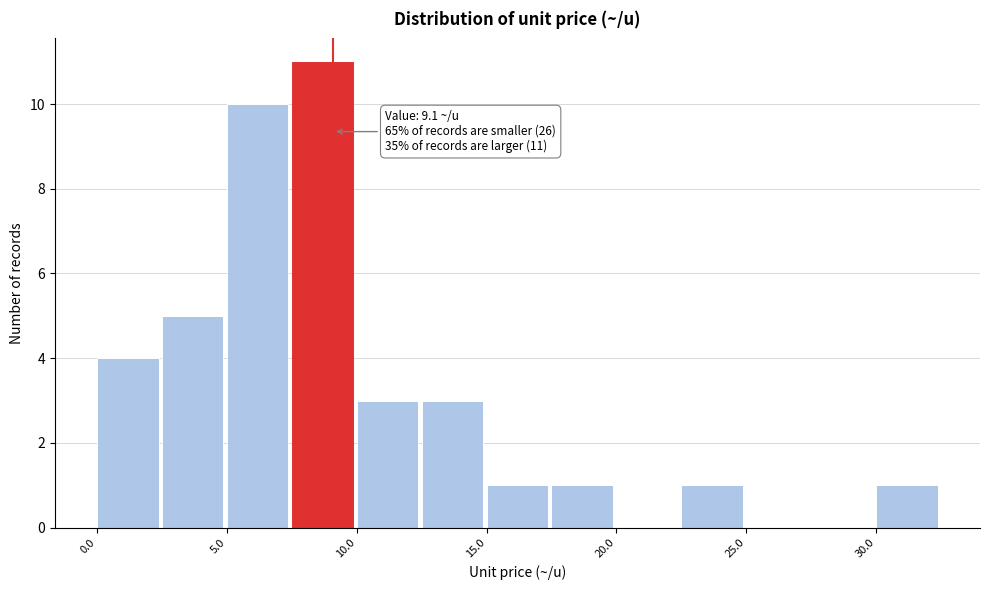

Over which range of the x-axis is the bar tallest?

7.5 to 10.0